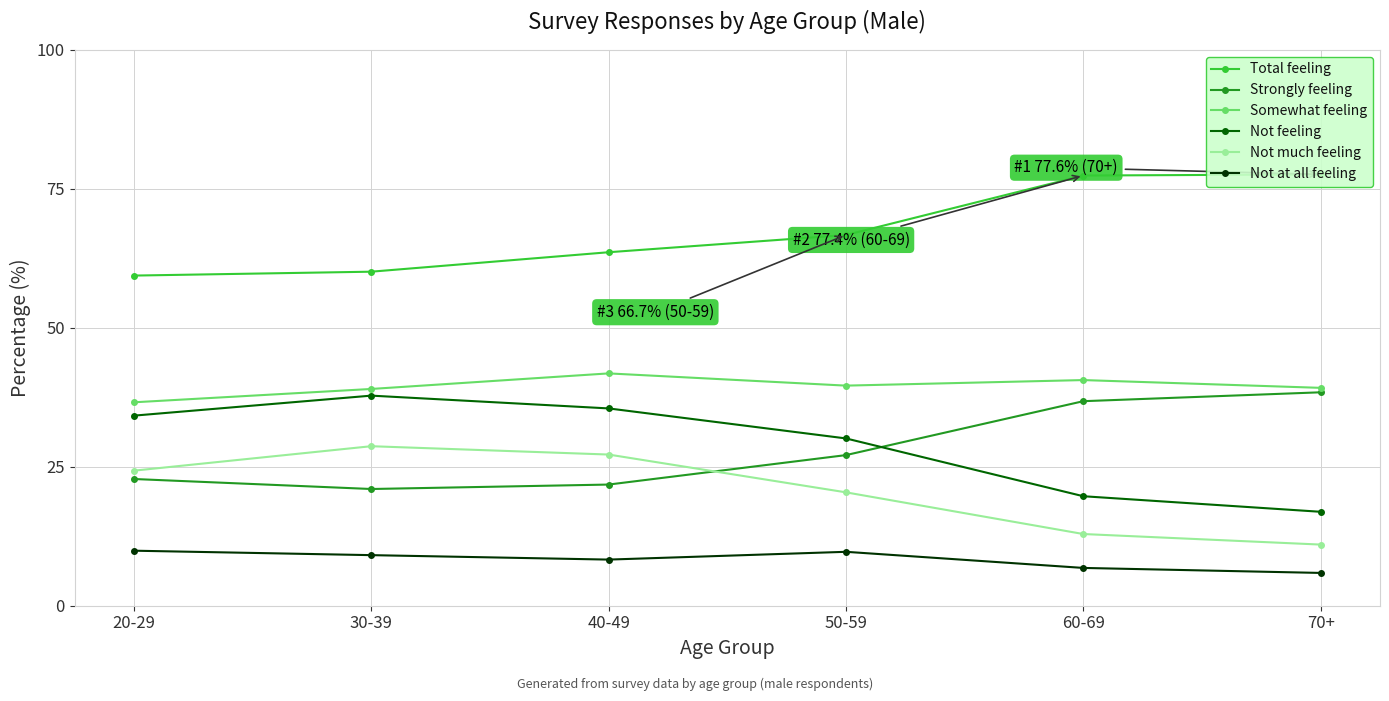

Does the chart display data point markers on the line(s)?

Yes